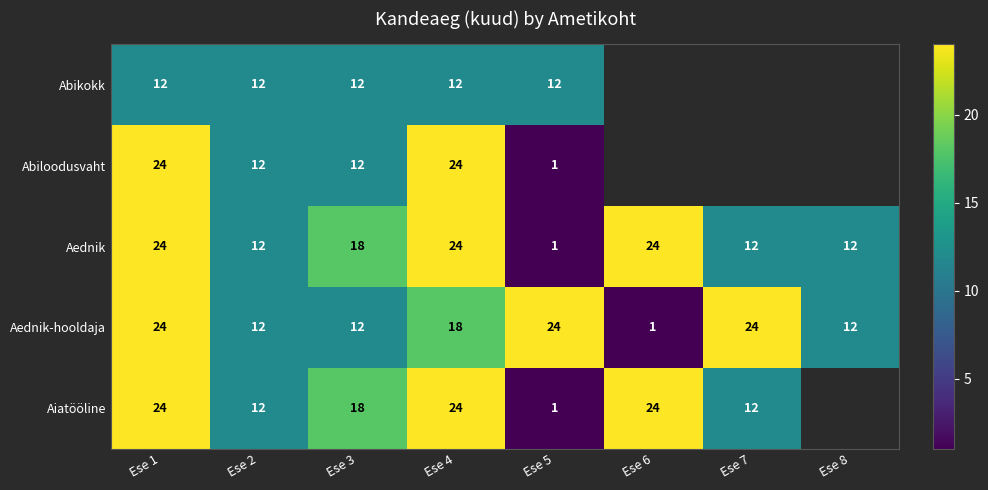

Where does the Aednik series first go above 18?

Ese 1